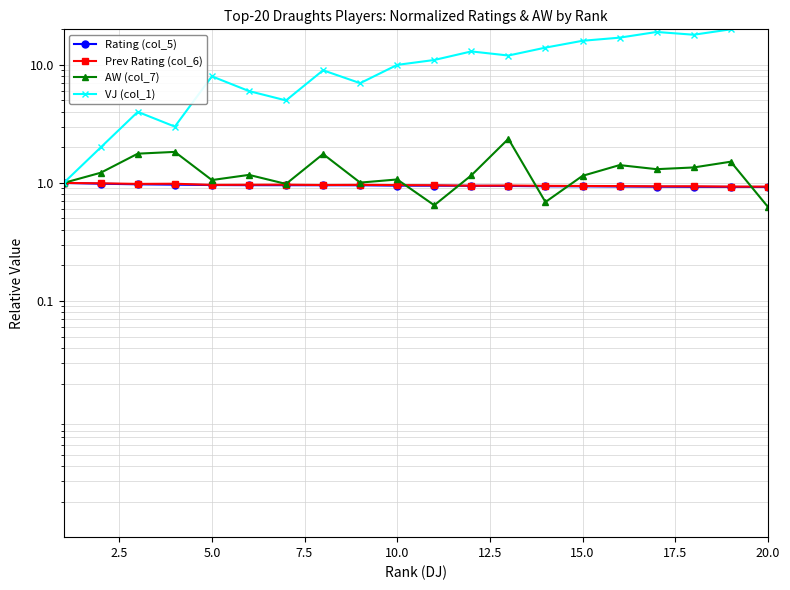

What is the value of the Rating (col_5) point at the 9th from the left?

1.0